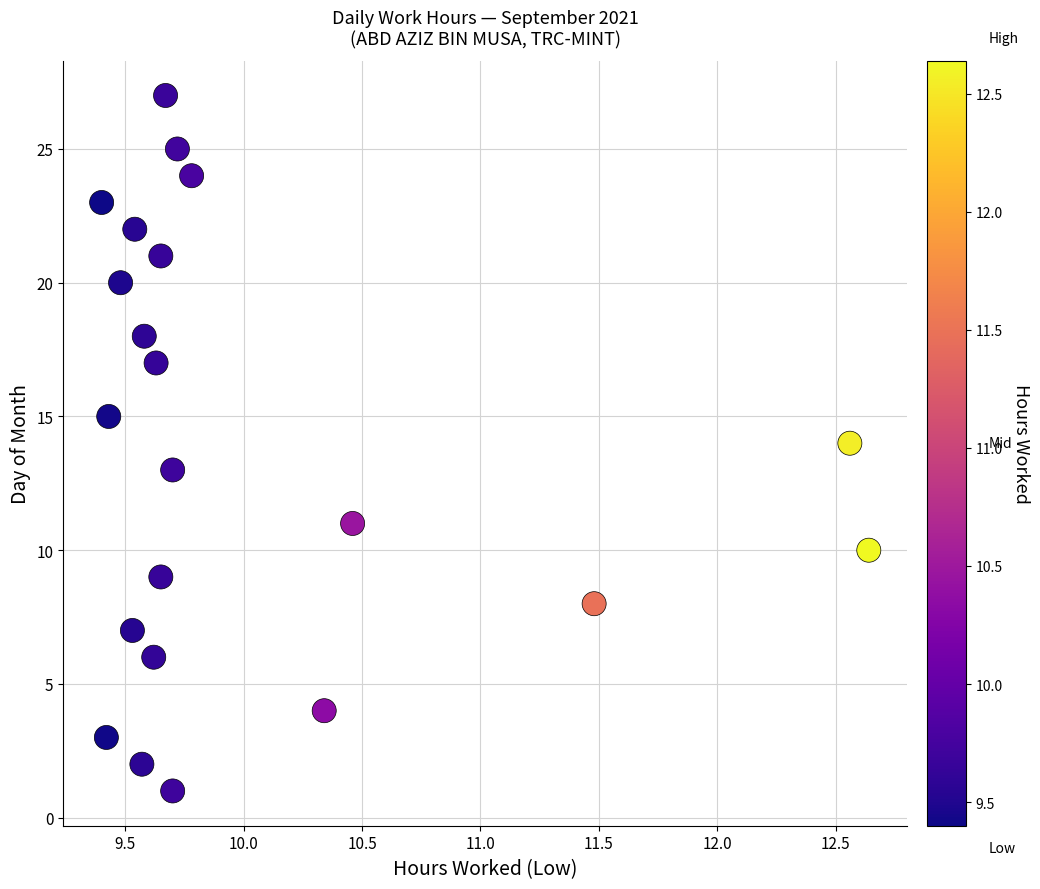

What is the range of Y values (max minus min)?

26